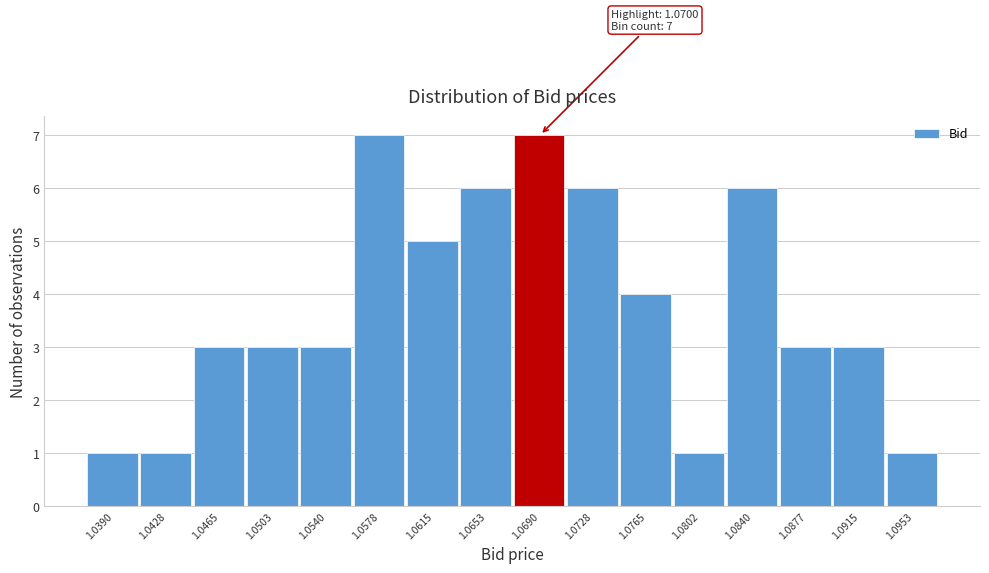

Reading left to right, what are all the values shown in this chart?

1	1	3	3	3	7	5	6	7	6	4	1	6	3	3	1